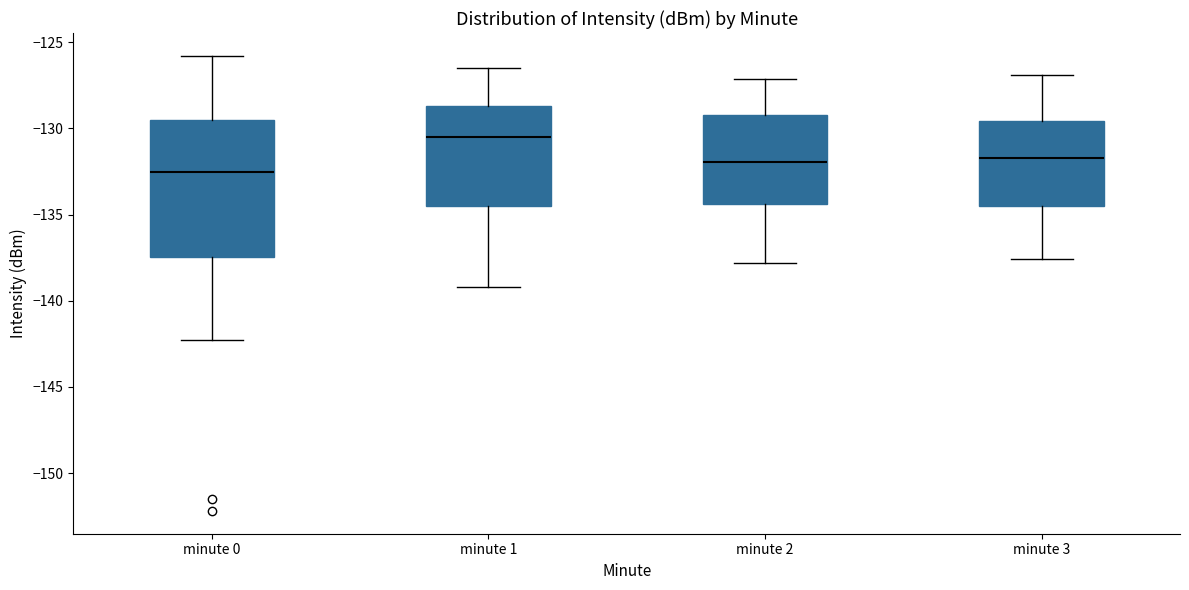

Reading left to right, transcribe this box plot: for each box, give where its median line is, the range the box spans, and where its two whiskers end, as read against the y-axis. The values are not printed on the chart, so give them approximately, as read against the axis.

minute 0: median -132.5, box -137.5 to -129.5, whiskers -142.5 to -126.0
minute 1: median -130.5, box -134.5 to -128.5, whiskers -139.0 to -126.5
minute 2: median -132.0, box -134.5 to -129.0, whiskers -138.0 to -127.0
minute 3: median -131.5, box -134.5 to -129.5, whiskers -137.5 to -127.0